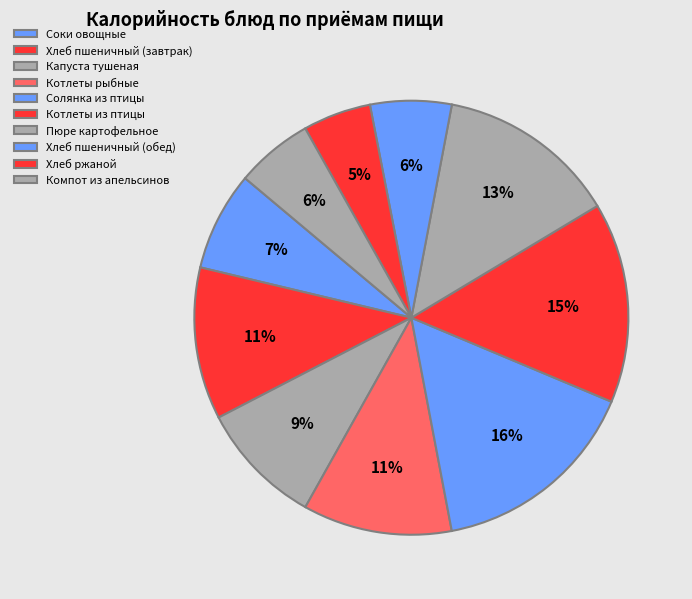

Which slice is the largest?

Солянка из птицы